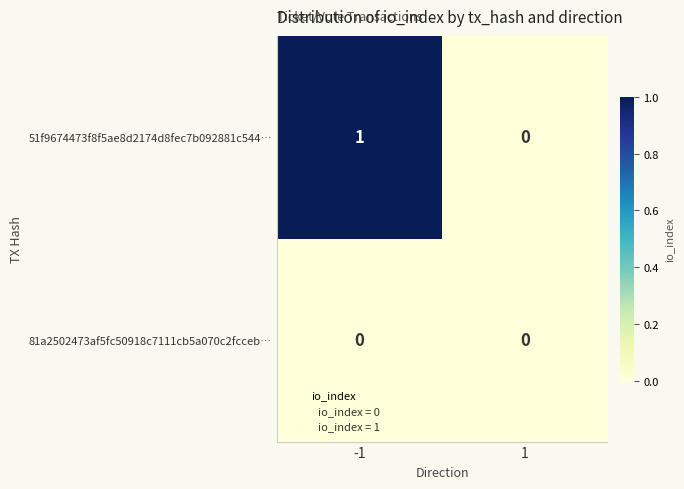

List the series in order of their overall mean, highest first.

51f9674473f8f5ae8d2174d8fec7b092881c544…, 81a2502473af5fc50918c7111cb5a070c2fcceb…